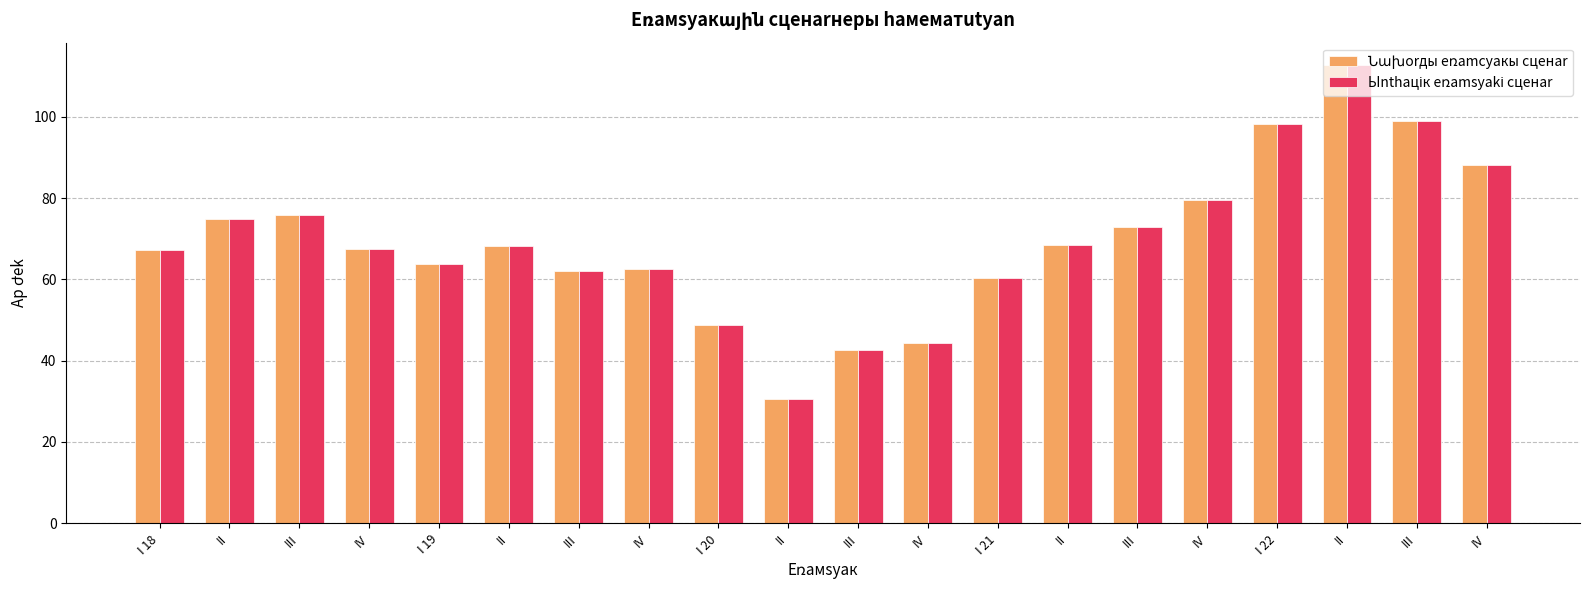

What is the total value across all series at II?

149.7